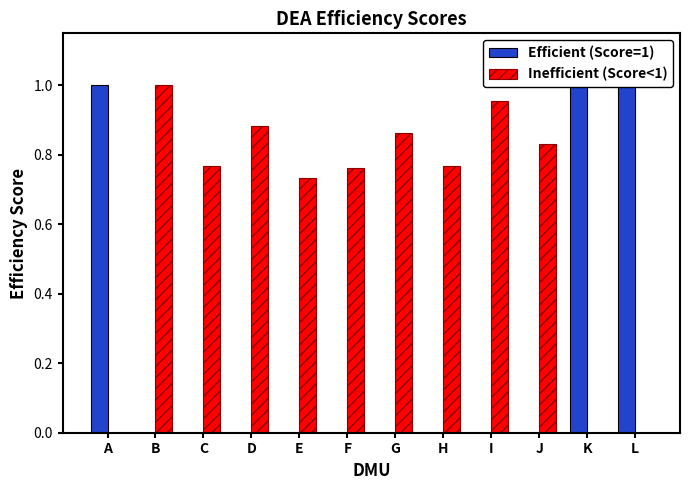

Are the bars grouped side by side (vs. stacked)?

Yes